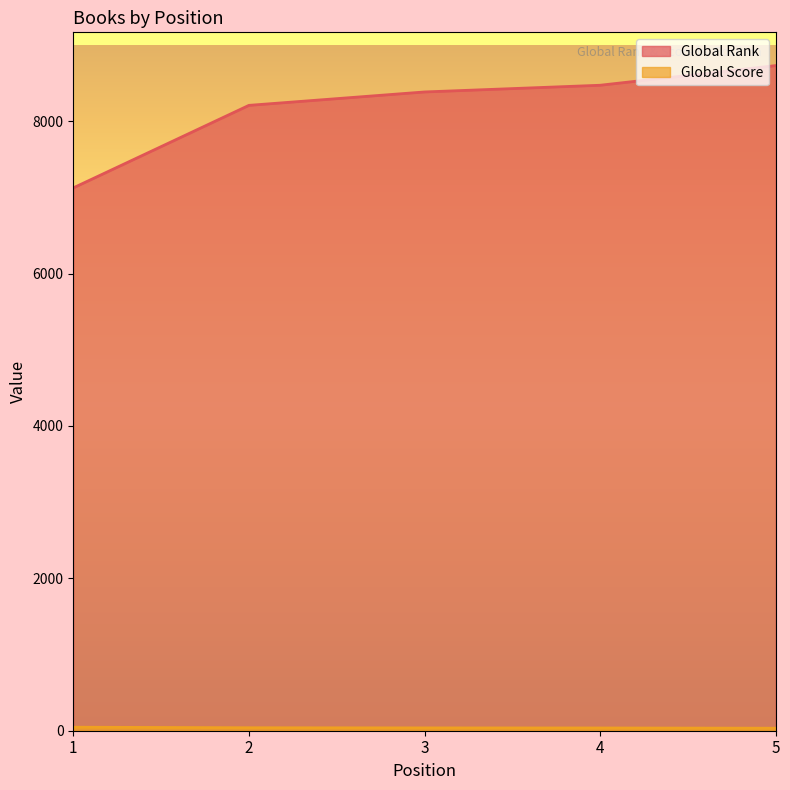

What value does the Global Rank series have at 5, to the nearest 10?

8730